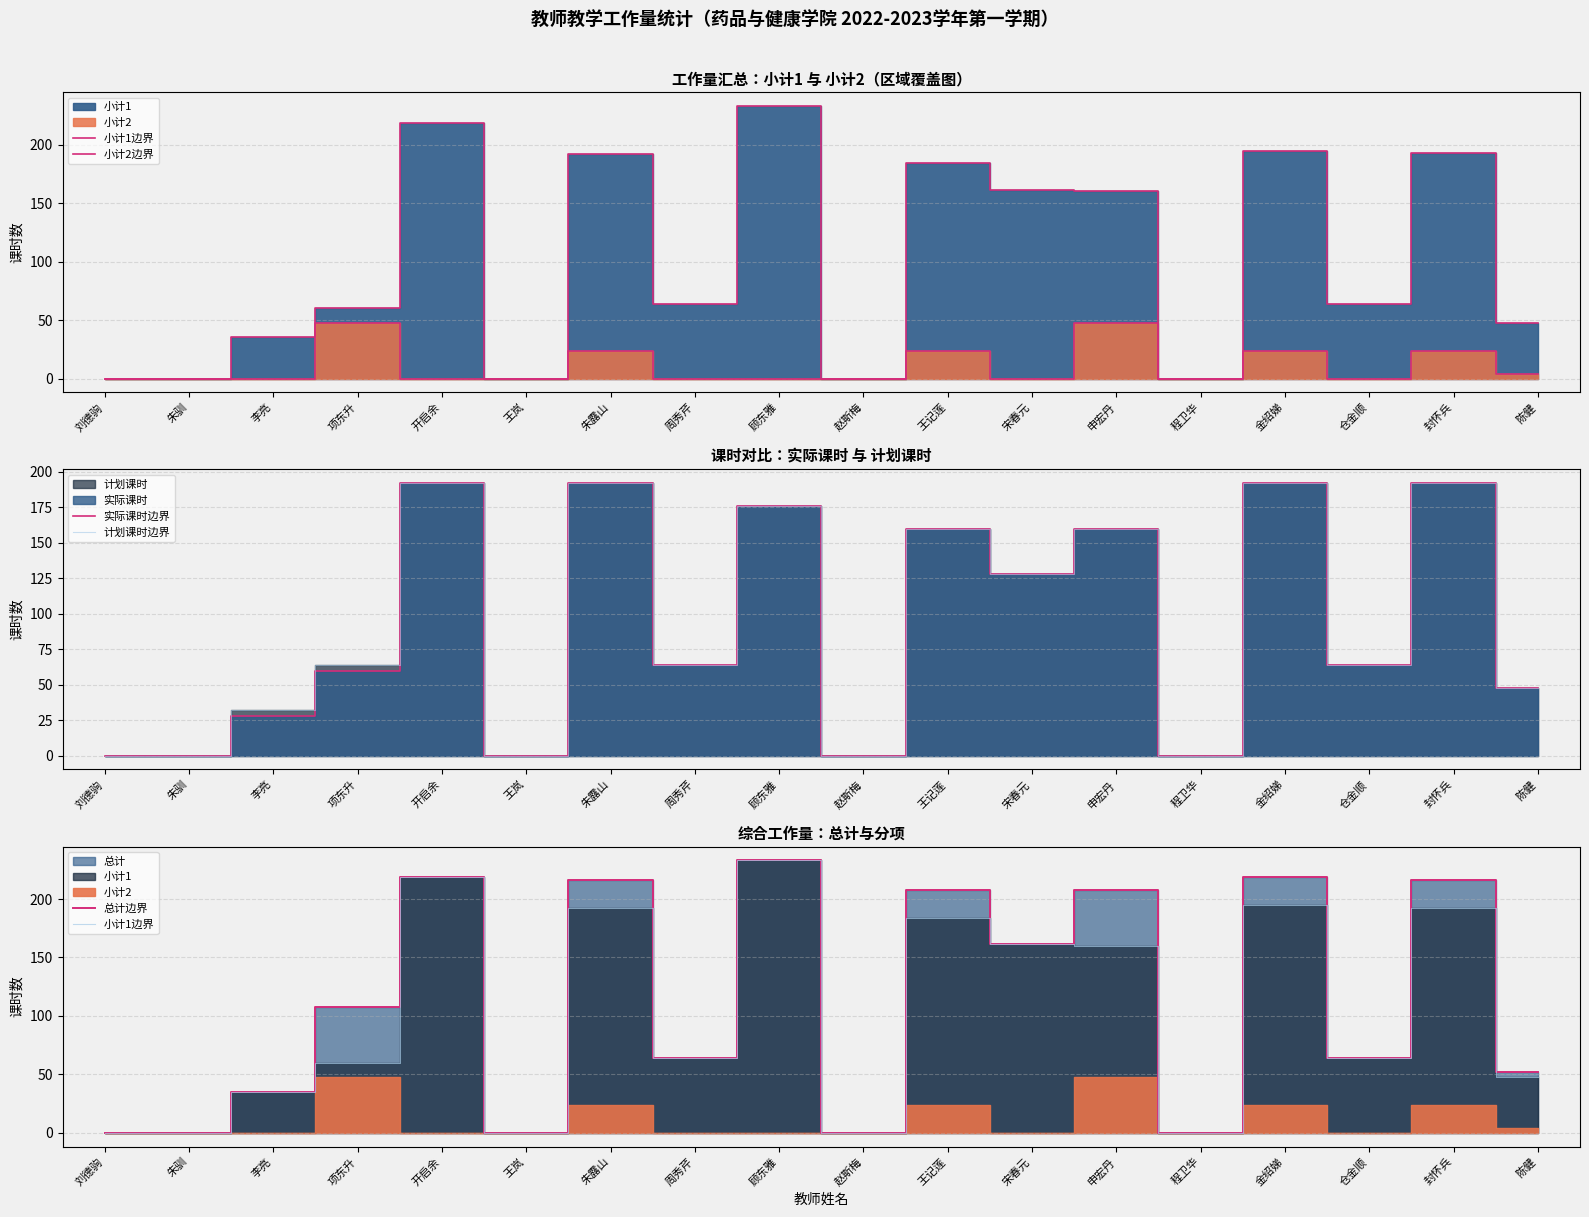

The 实际课时边界 series shows 0.0 at 王岚. True or false?

True